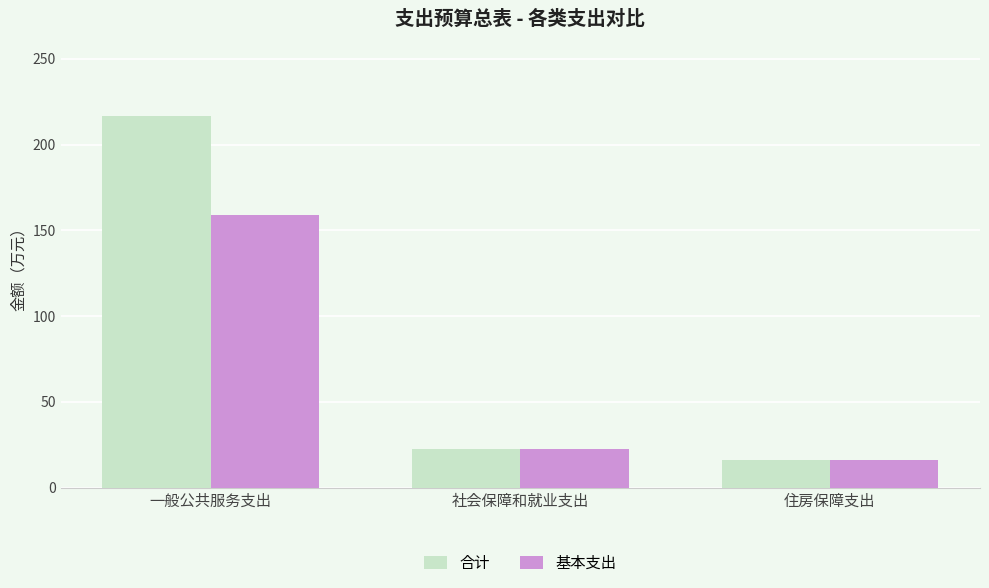

Reading left to right, extract all data points from this chart.

合计: 一般公共服务支出=216.6	社会保障和就业支出=22.3	住房保障支出=16.0
基本支出: 一般公共服务支出=159.0	社会保障和就业支出=22.3	住房保障支出=16.0